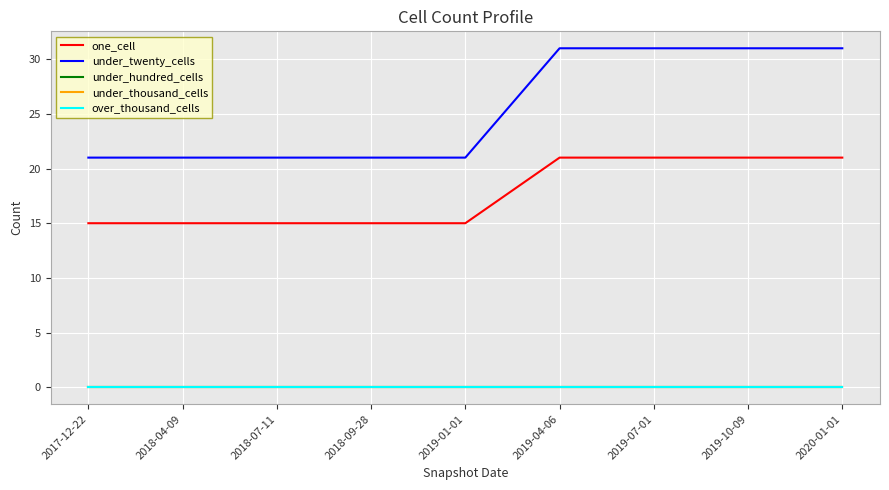

Where is under_twenty_cells nearest to the value 26?

2017-12-22